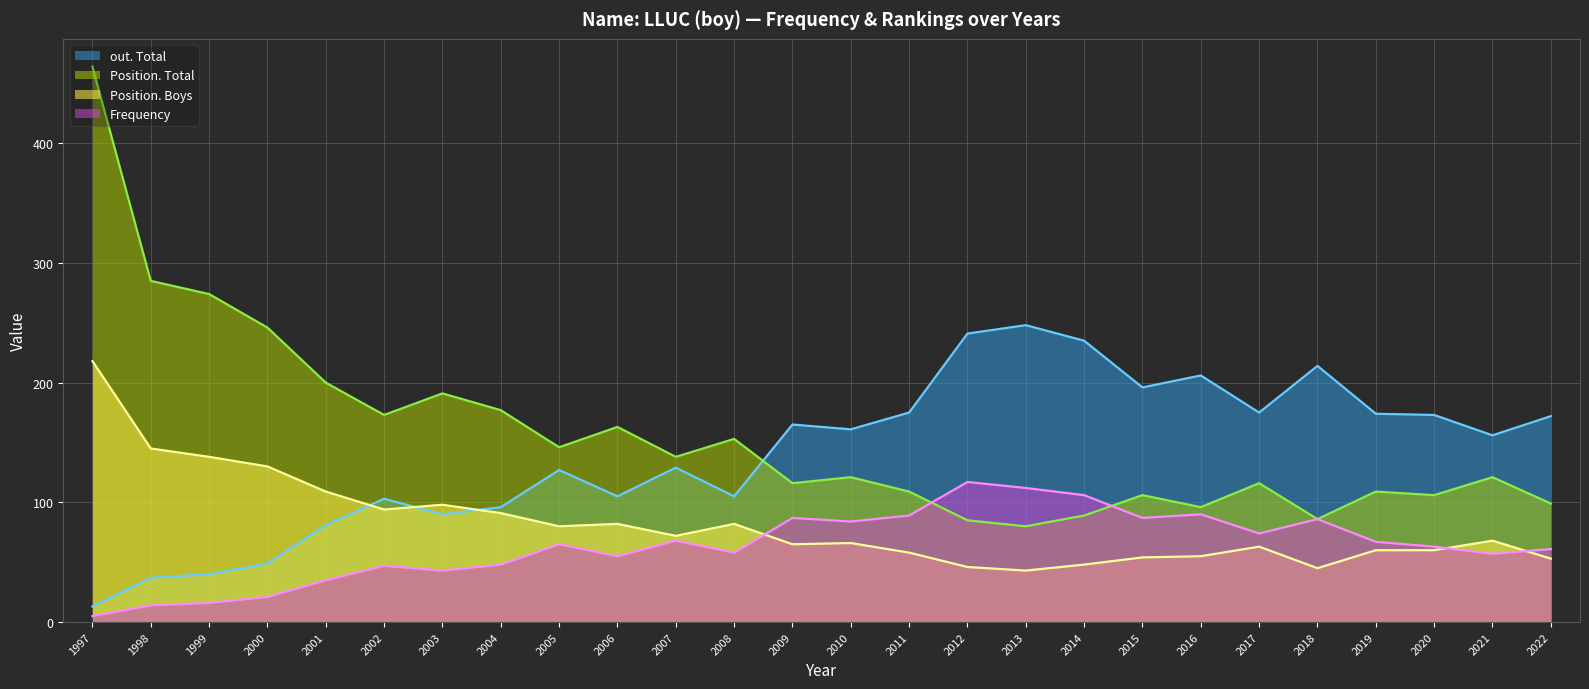

At which category does Frequency reach its first local peak?

2002